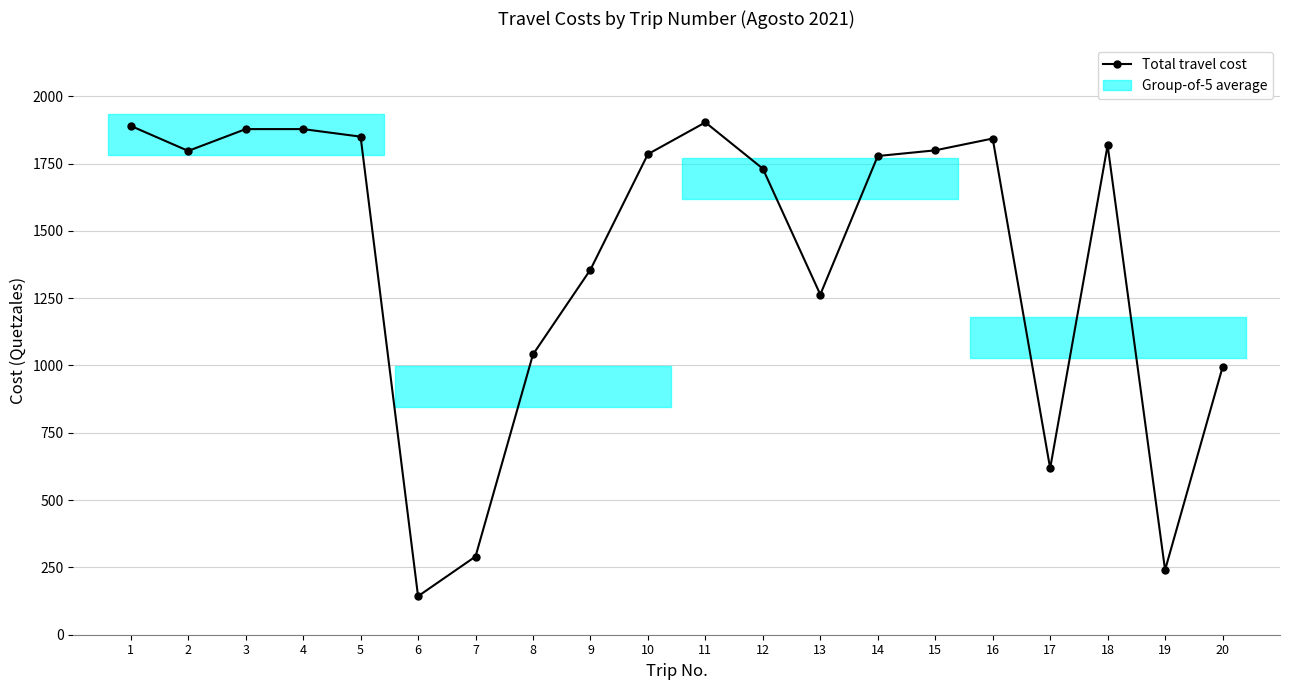

The chart shows a value of 2949.3 at 14. True or false?

False